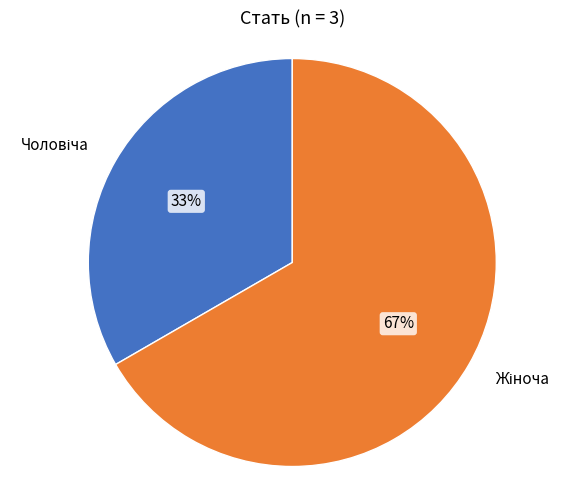

Does any single category account for the majority?

Yes